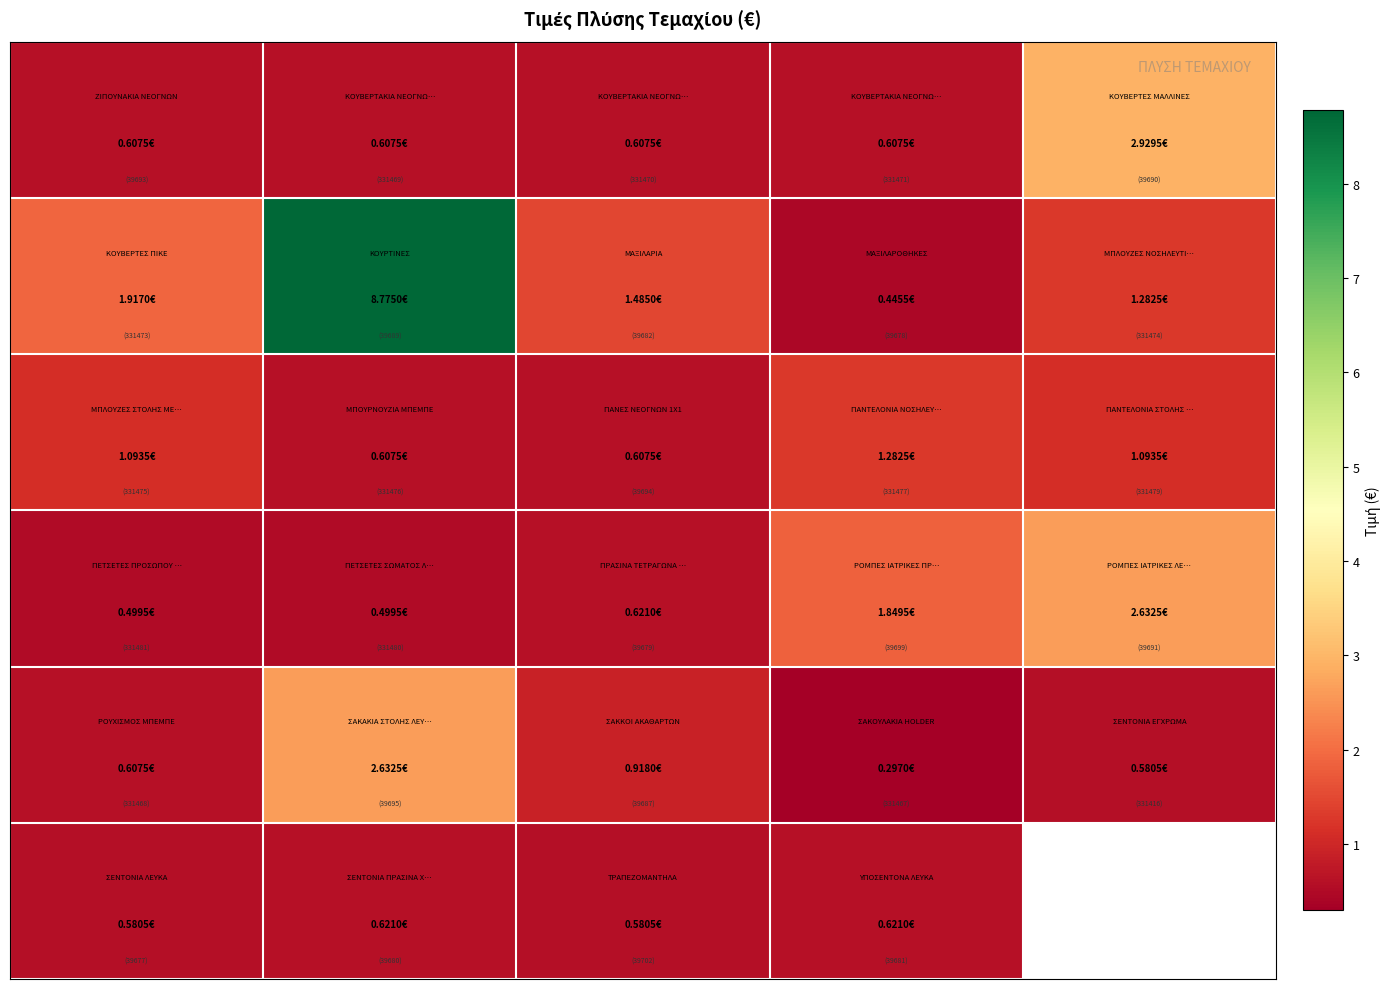

What is the total value across all series at 0?

5.3